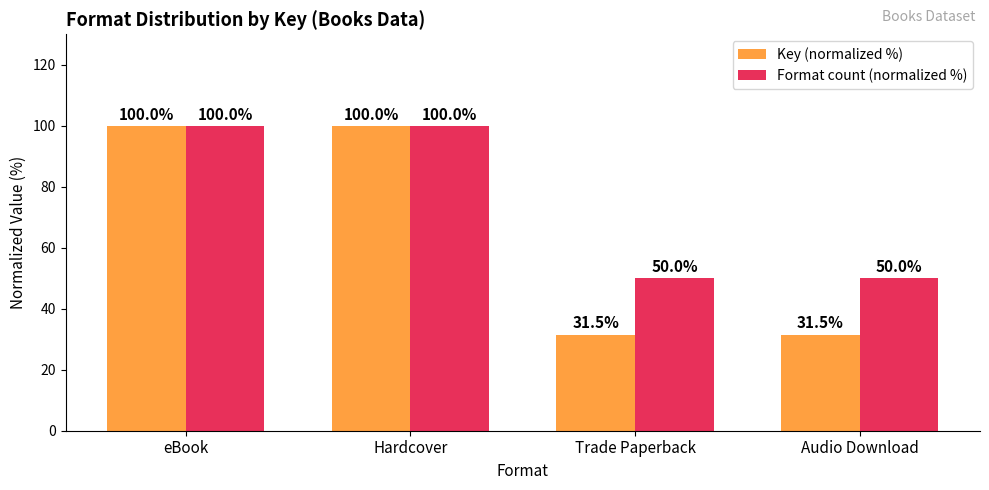

What are all the series names shown in the legend?

Key (normalized %), Format count (normalized %)